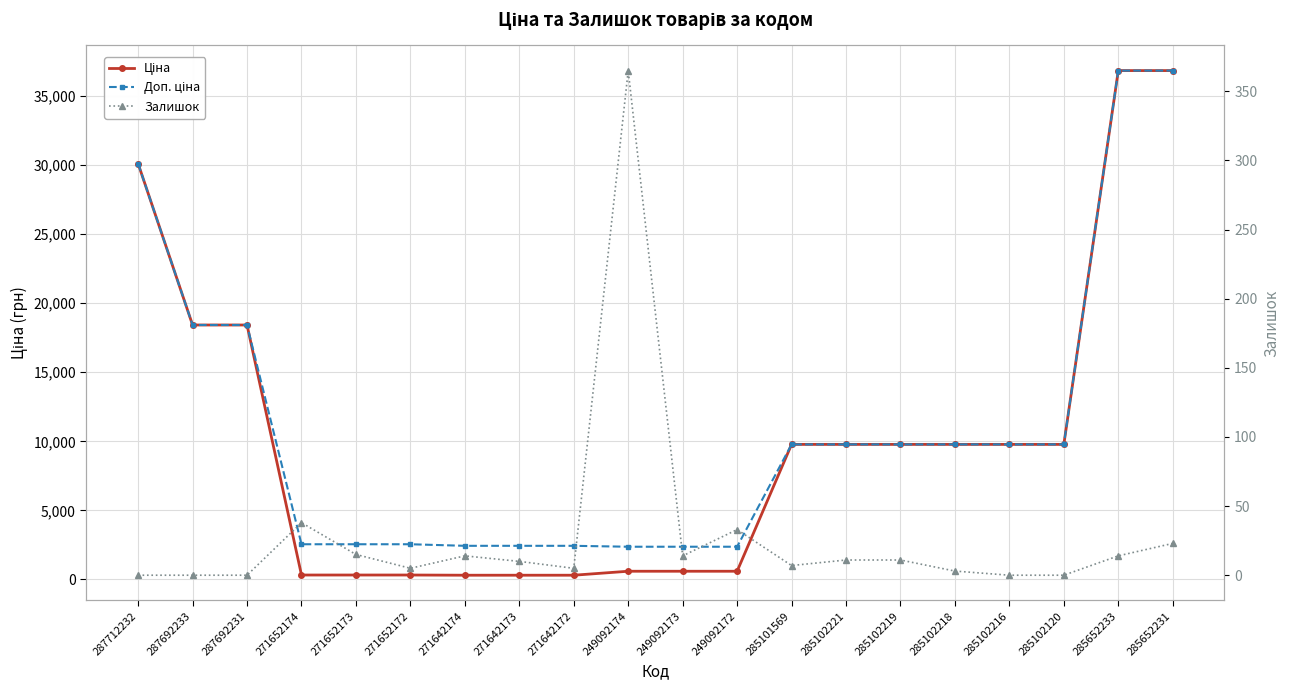

What are all the series names shown in the legend?

Ціна, Доп. ціна, Залишок